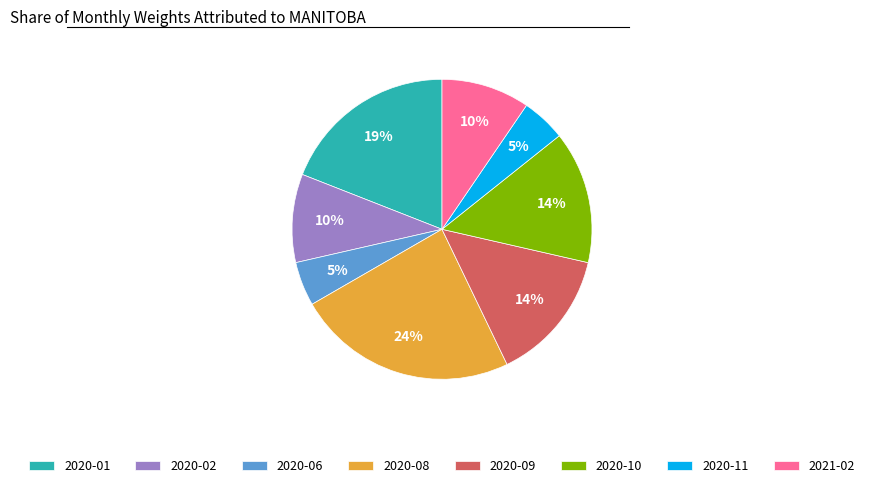

Is 2021-02 the majority of the pie?

No